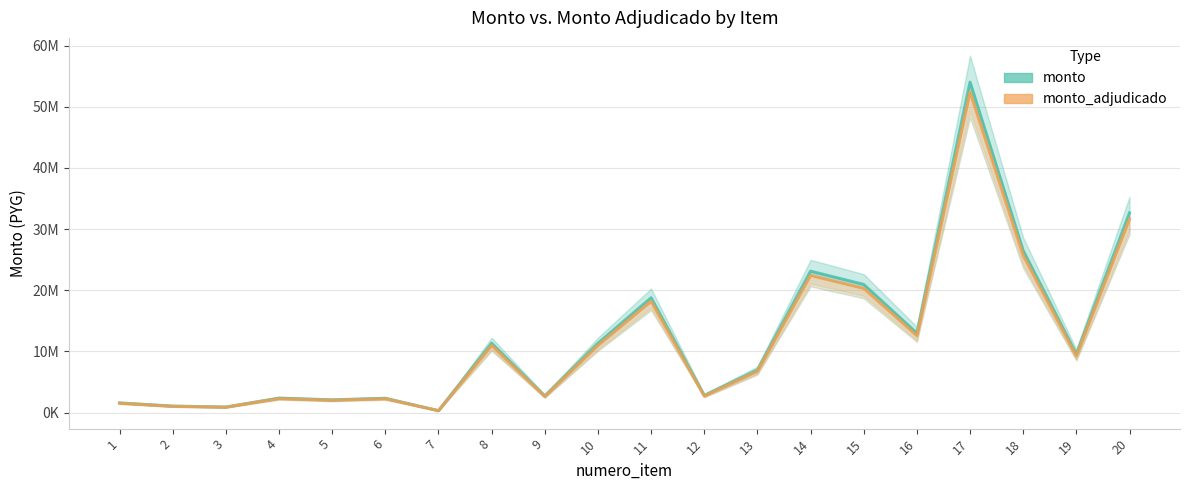

Rank the categories by monto value from lowest to highest.

7, 3, 2, 1, 5, 6, 4, 9, 12, 13, 19, 8, 10, 16, 11, 15, 14, 18, 20, 17